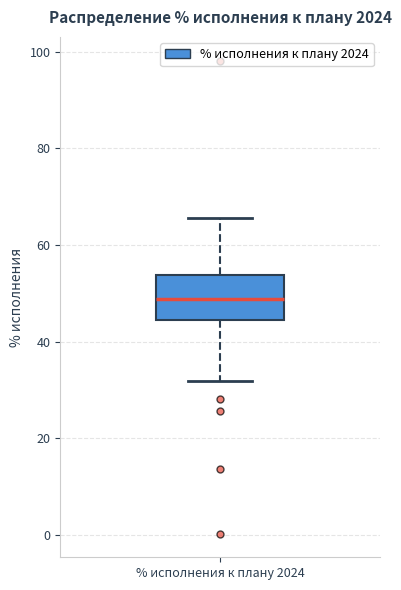

Read this box plot against the y-axis: the position of the median line, the range covered by the box, and the ends of both whiskers. The values are not printed on the chart, so give them approximately, as read against the axis.

median 48, box 44 to 54, whiskers 32 to 66